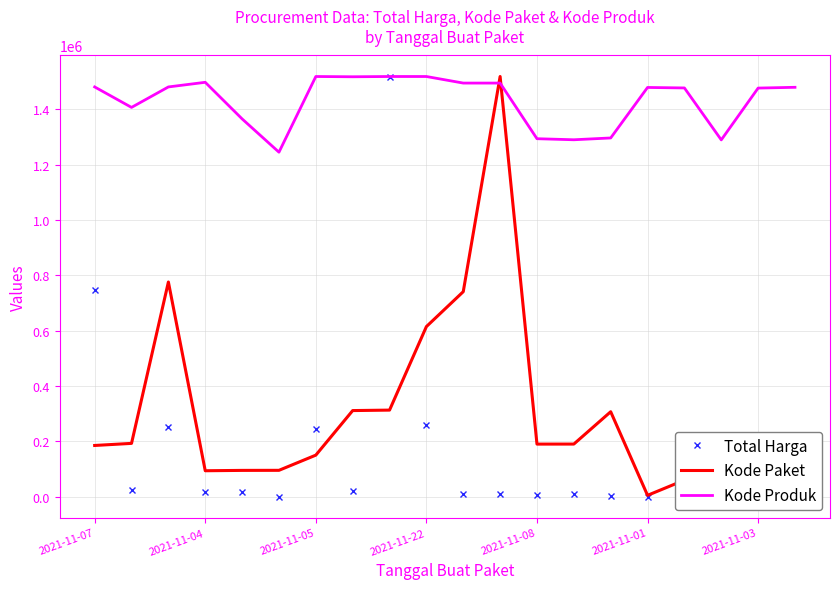

Is the value of Kode Paket at 2021-11-03 greater than the value of Kode Produk at 2021-11-07?

No